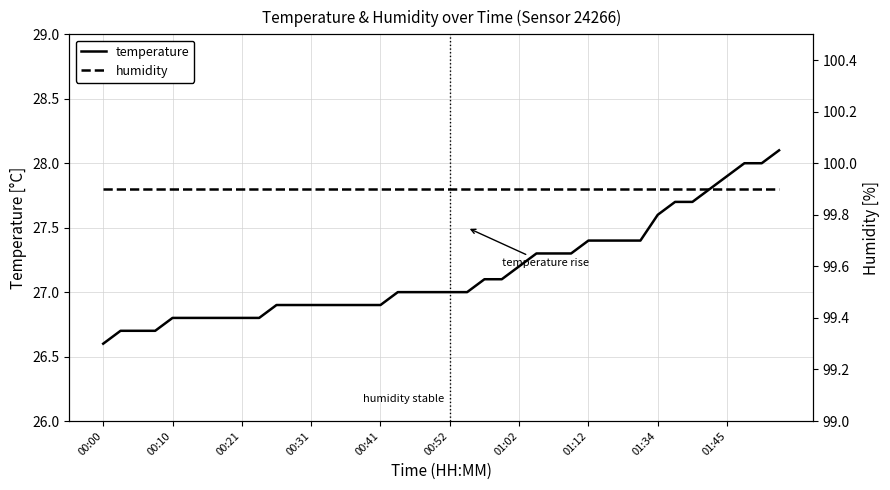

True or false: temperature and humidity cross at least once.

False